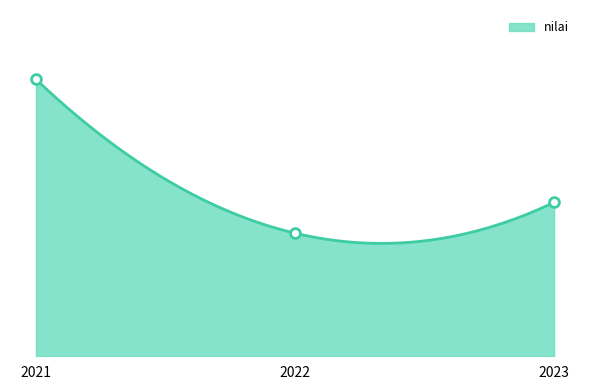

Which has a higher value, 2023 or 2021?

2021